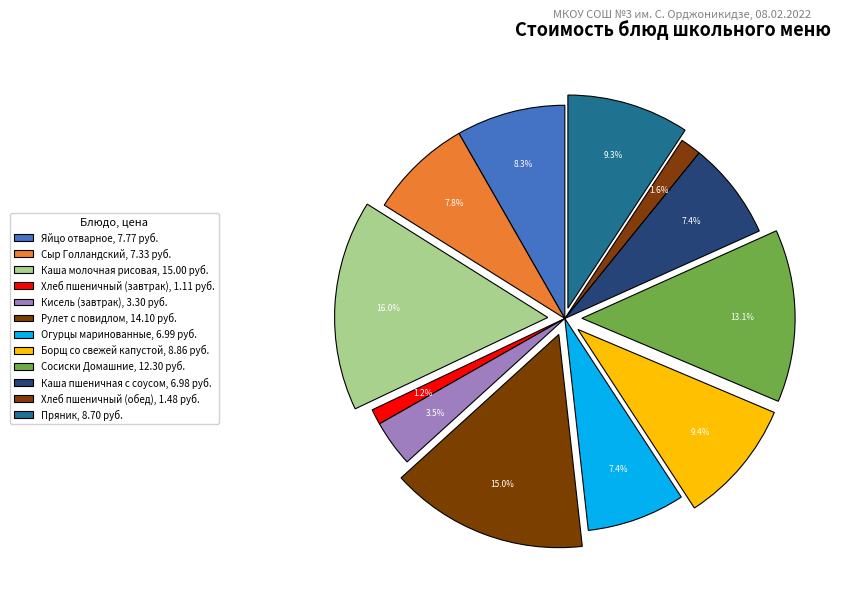

The Пряник slice represents 18% of the pie. True or false?

False